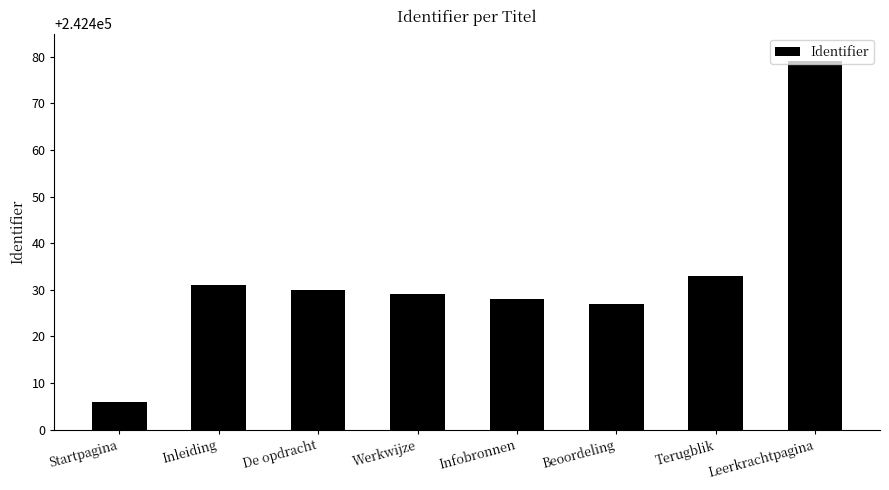

How many bars are there in total?

8